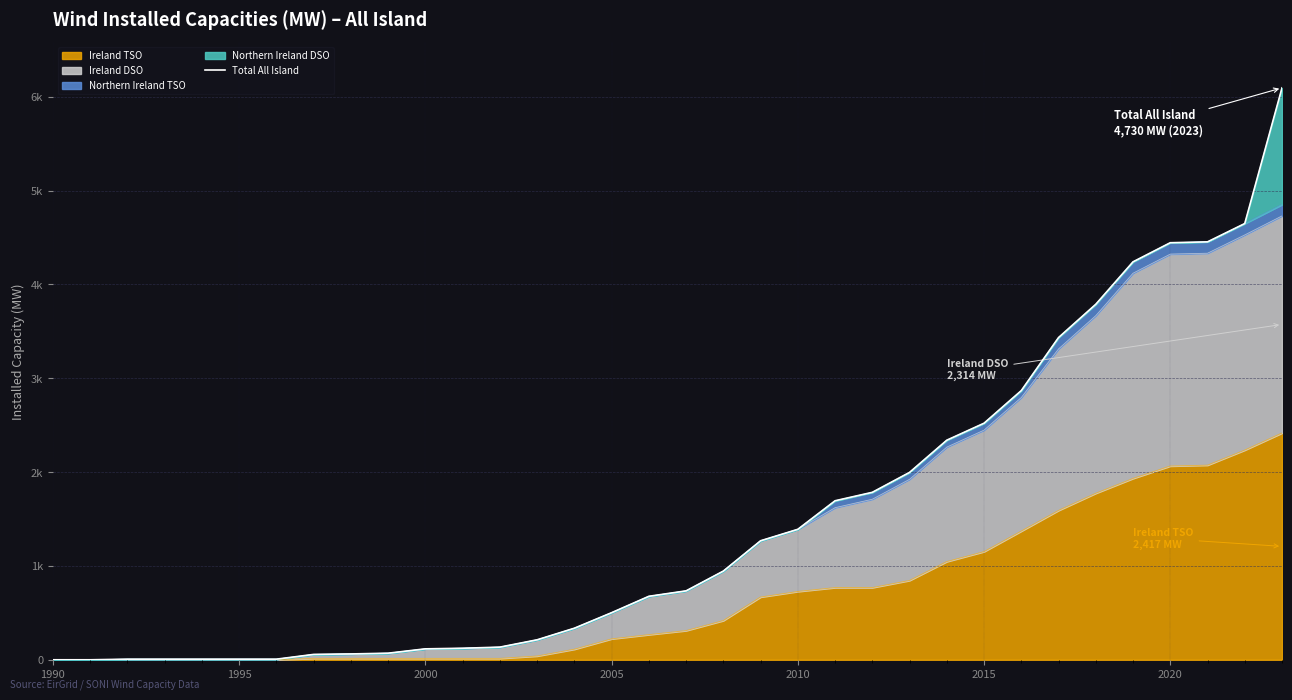

How many data points are above 734?

17